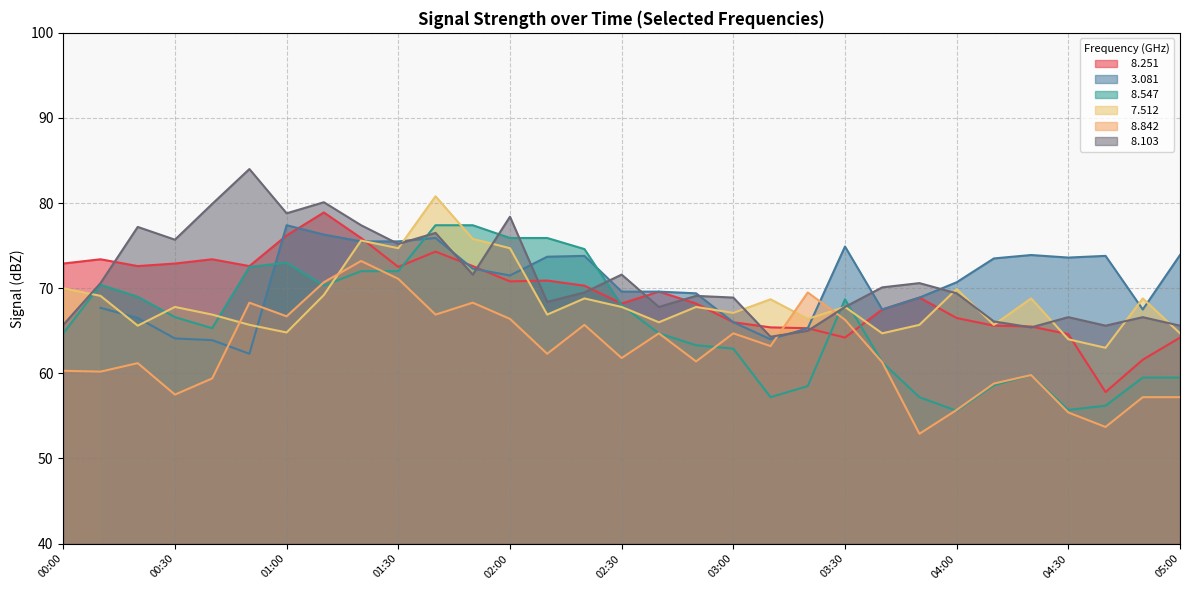

Does the chart have visible grid lines?

Yes